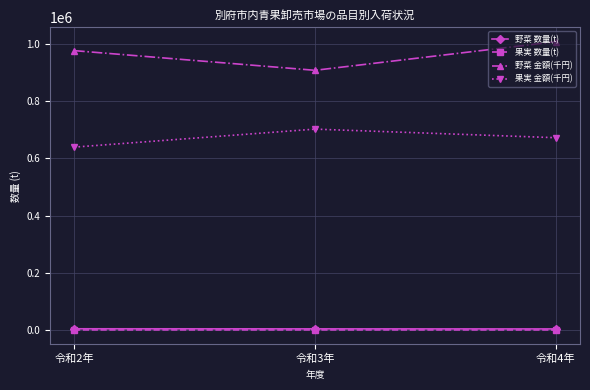

What is the greatest value displayed?

1006534